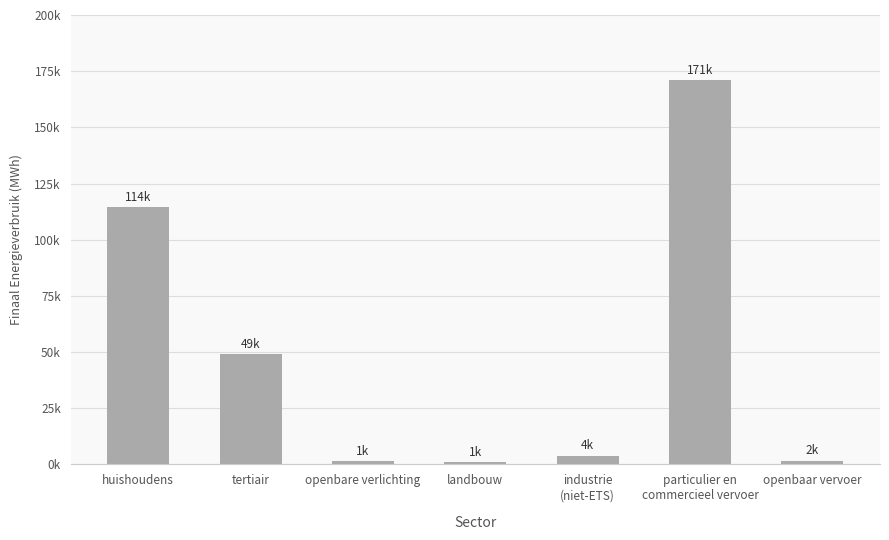

Does the chart contain any negative values?

No